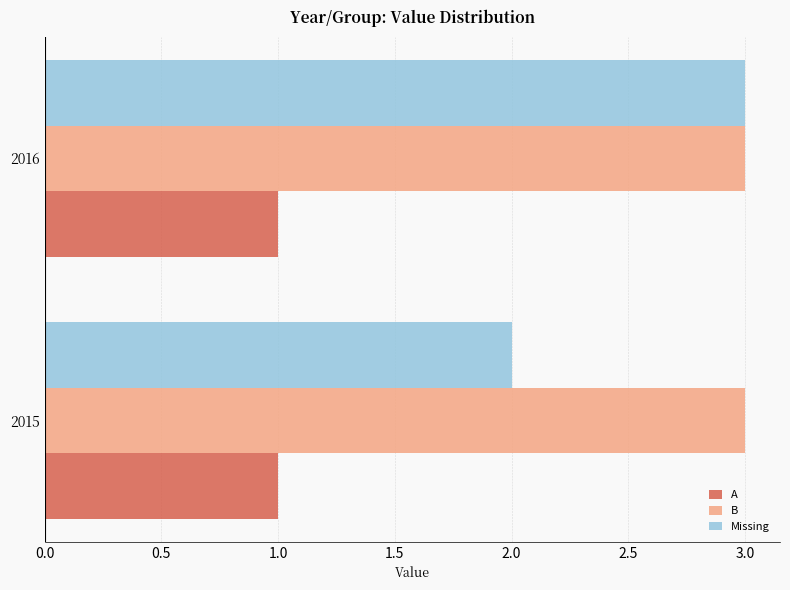

The value of B at 2016 is 1. True or false?

False